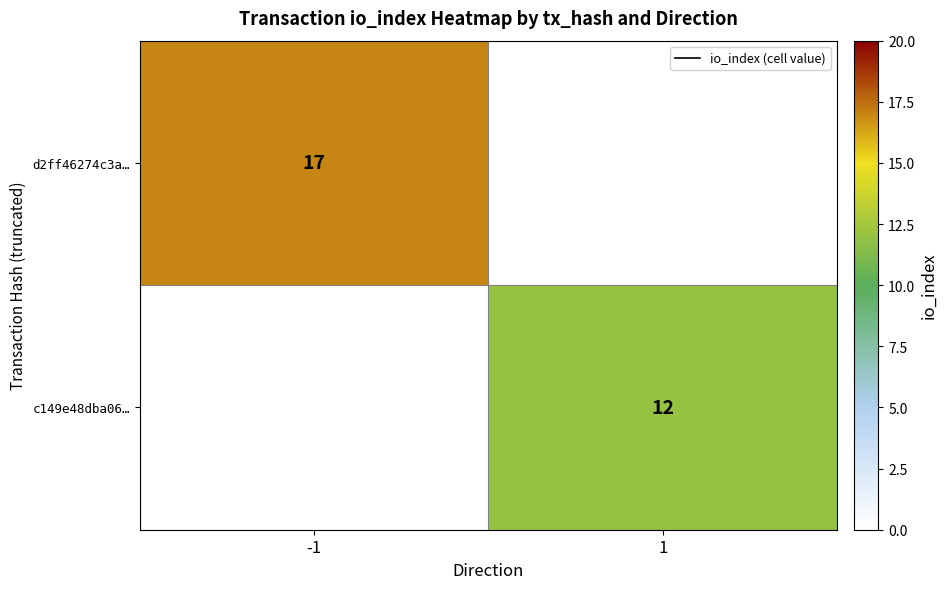

Which has a higher value, -1 or 1?

-1